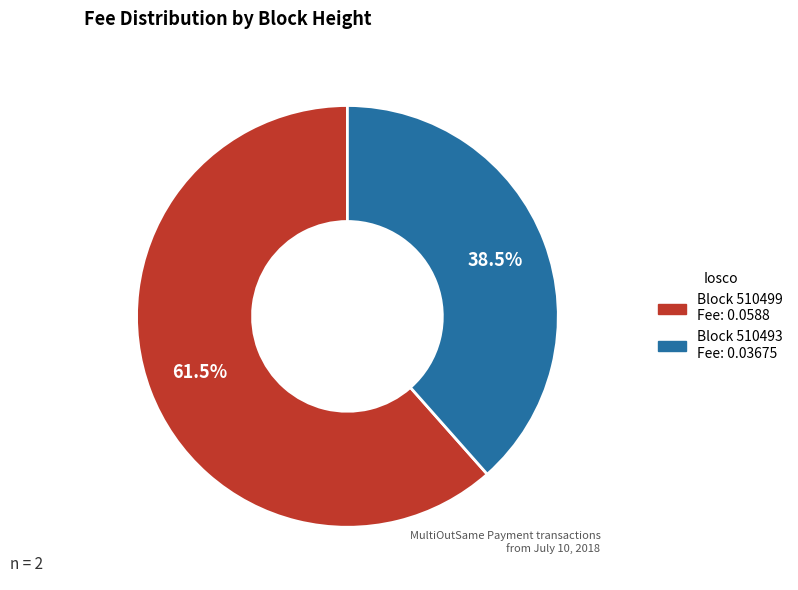

Is there any slice that represents more than half of the pie?

Yes